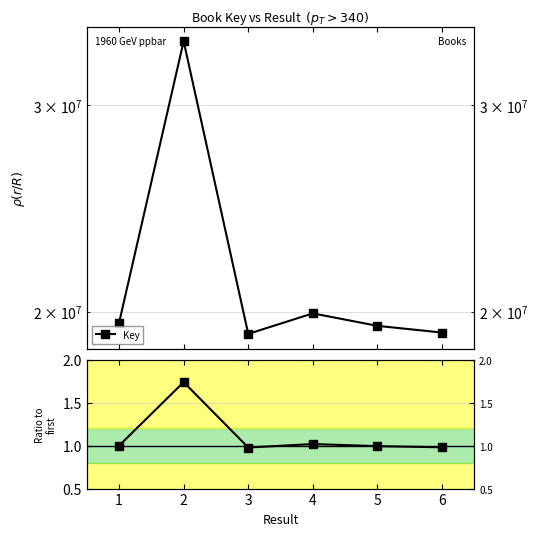

Count the number of categories in the chart.

6